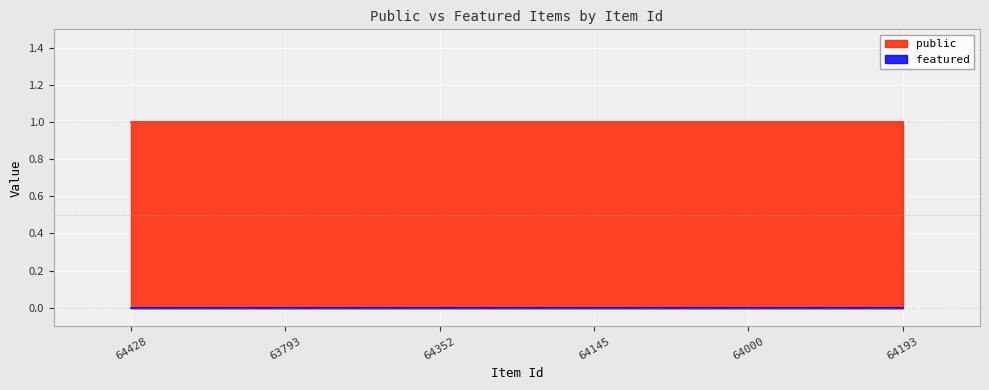

What is the approximate value of public at 64428?

1